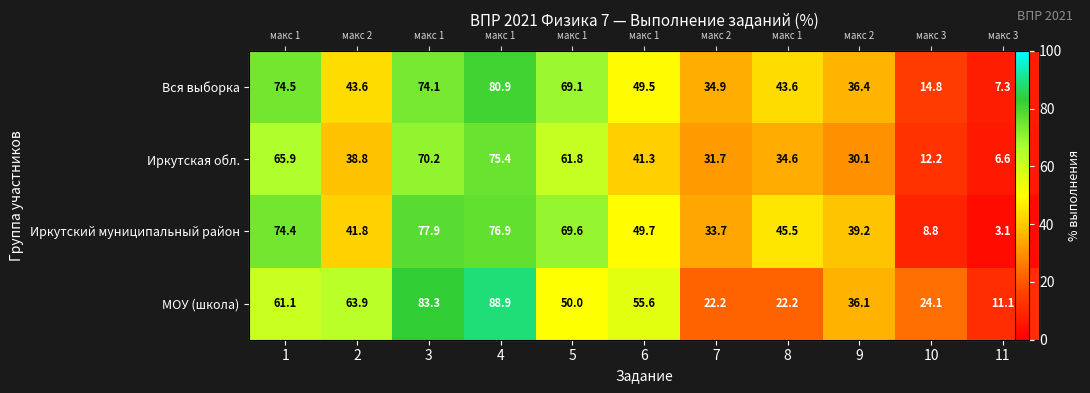

True or false: Иркутская обл. has a value of 12.2 at 10.

True